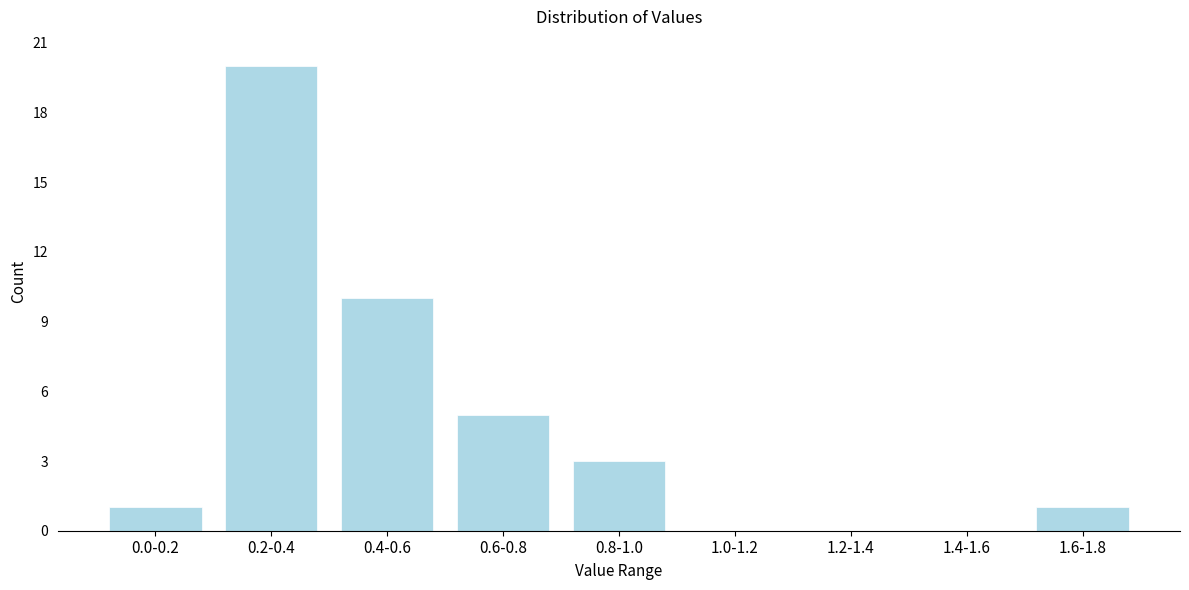

Reading right to left, extract all data points from this chart.

1.6-1.8=1	1.4-1.6=0	1.2-1.4=0	1.0-1.2=0	0.8-1.0=3	0.6-0.8=5	0.4-0.6=10	0.2-0.4=20	0.0-0.2=1